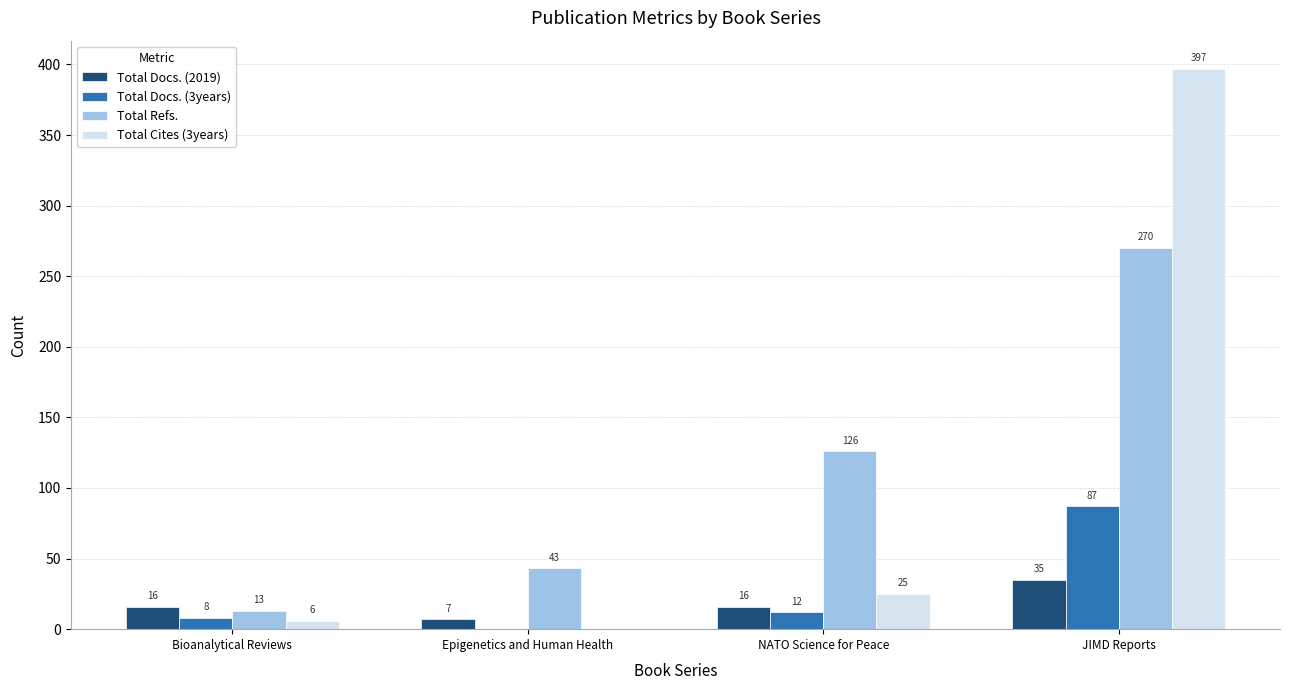

Is the value of Total Docs. (2019) at Epigenetics and Human Health greater than the value of Total Docs. (3years) at Epigenetics and Human Health?

Yes